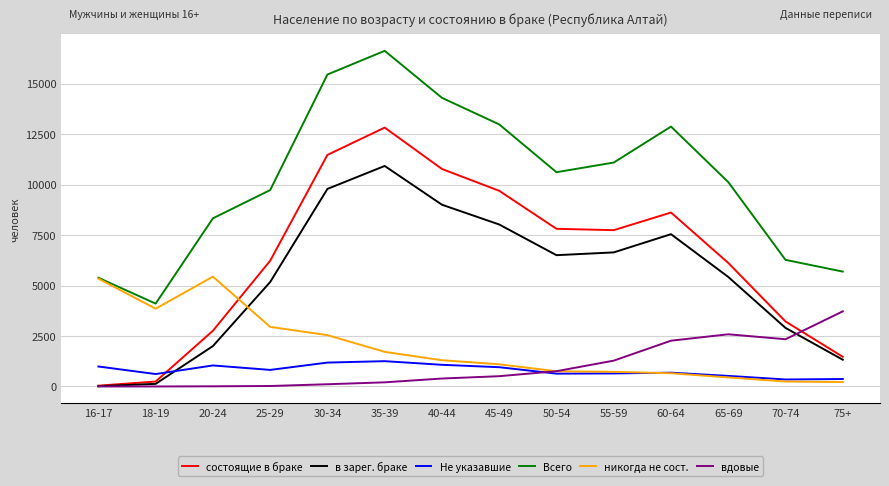

Is it true that вдовые equals 5038 at 75+?

False